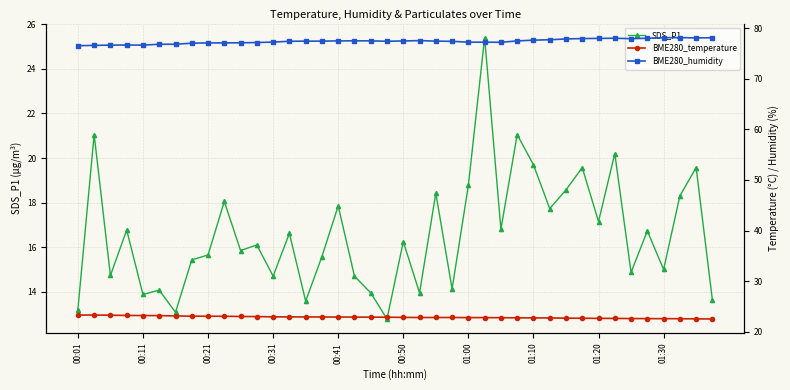

True or false: SDS_P1 has more than 0 points higher than both neighbors.

True